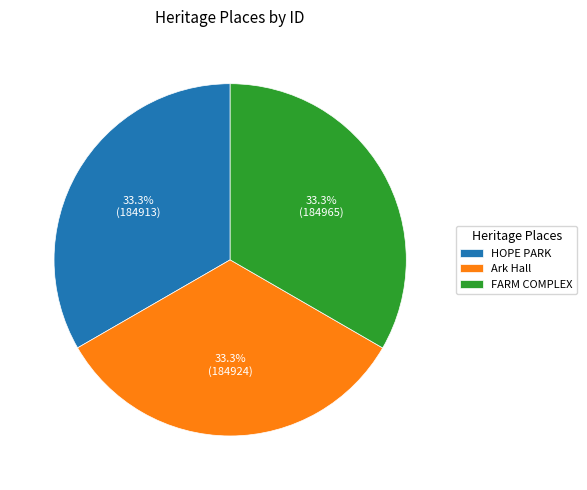

What percentage is the Ark Hall slice, to the nearest percent?

33%